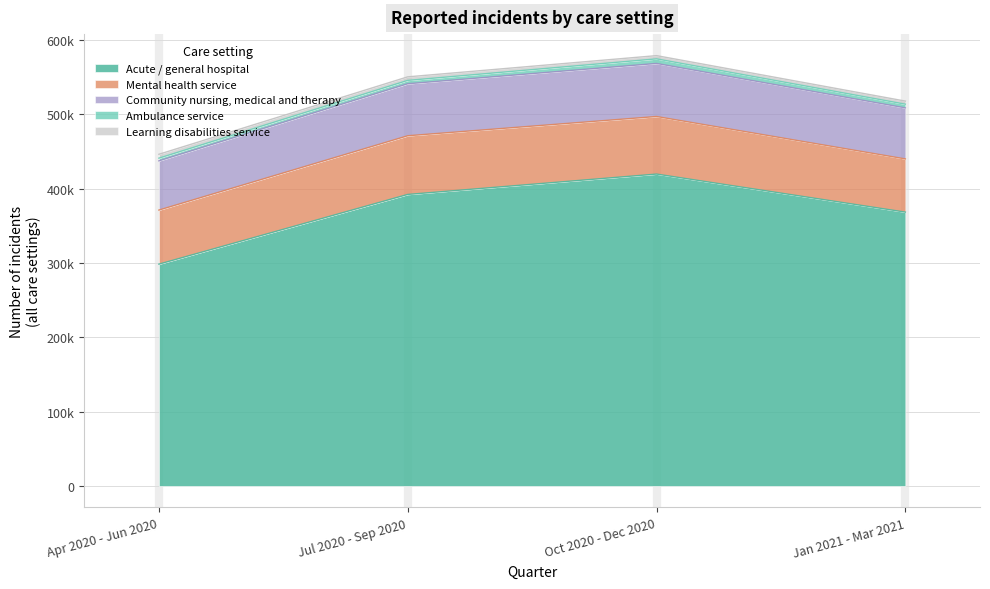

How many interior local peaks does the Acute / general hospital series have?

1